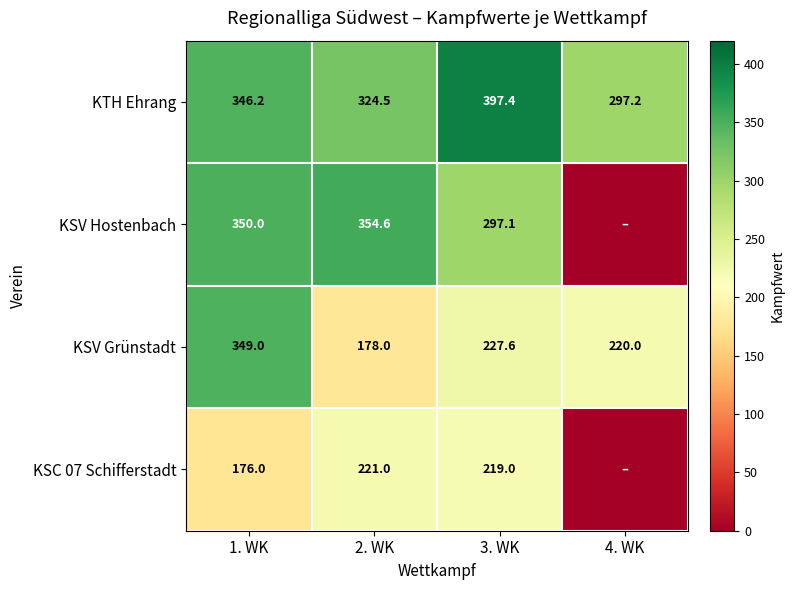

What value does the KTH Ehrang series have at 2. WK?

324.5